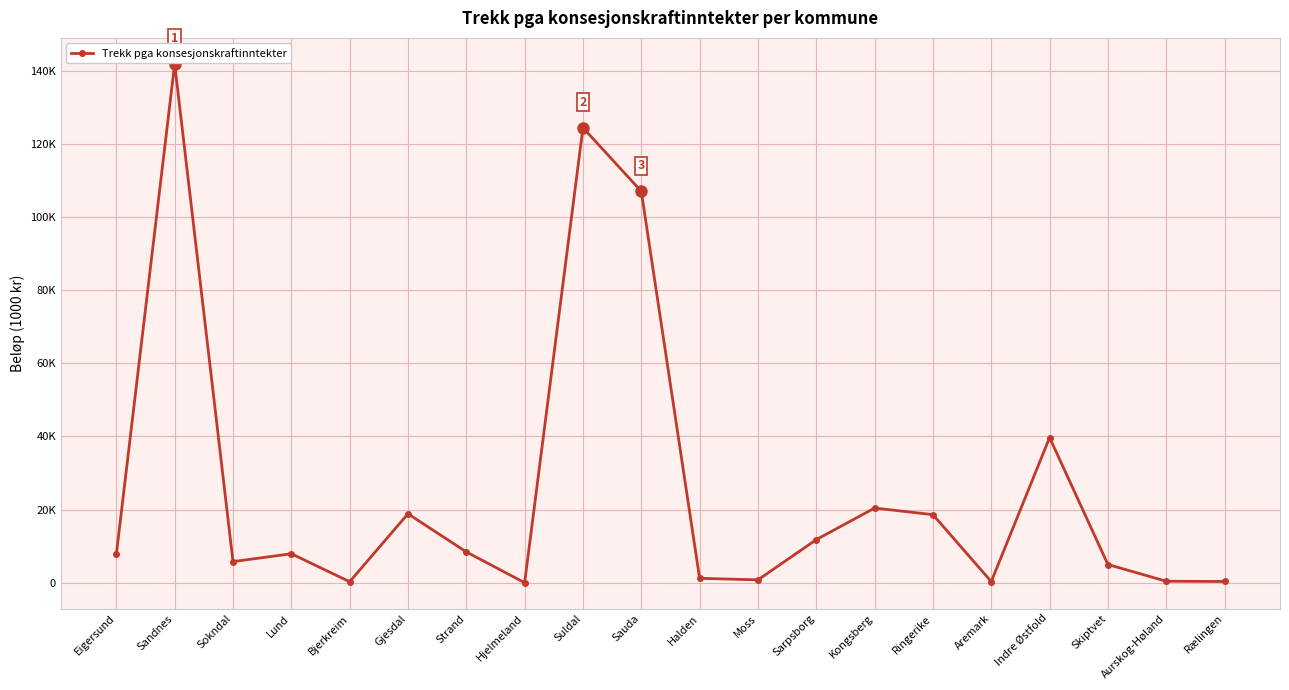

What is the label of the 7th point from the right?

Kongsberg